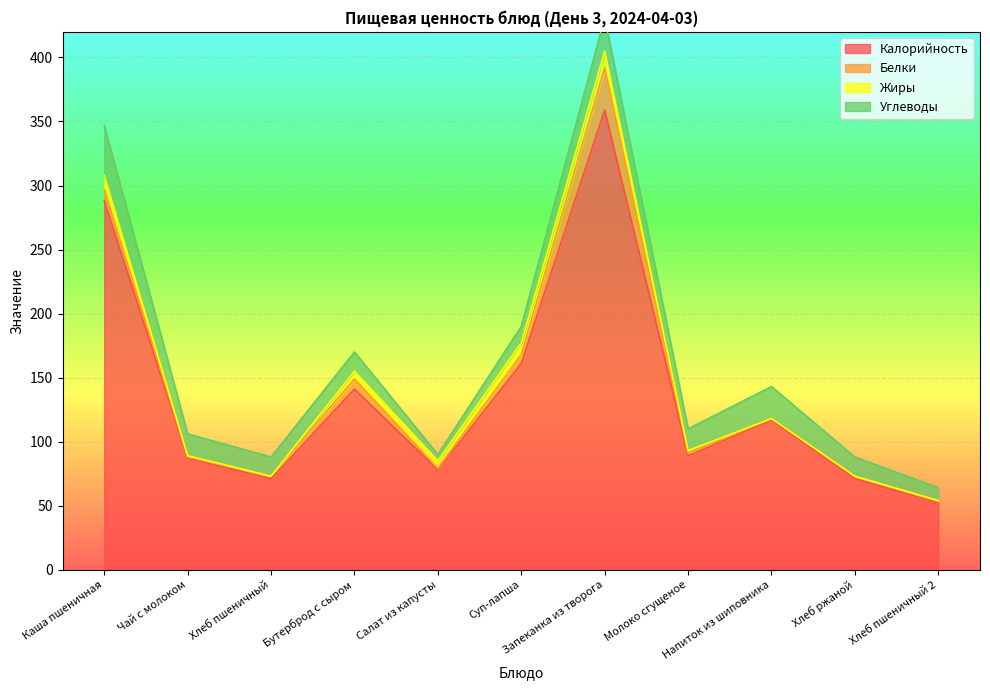

At which label is Жиры closest to 6?

Бутерброд с сыром